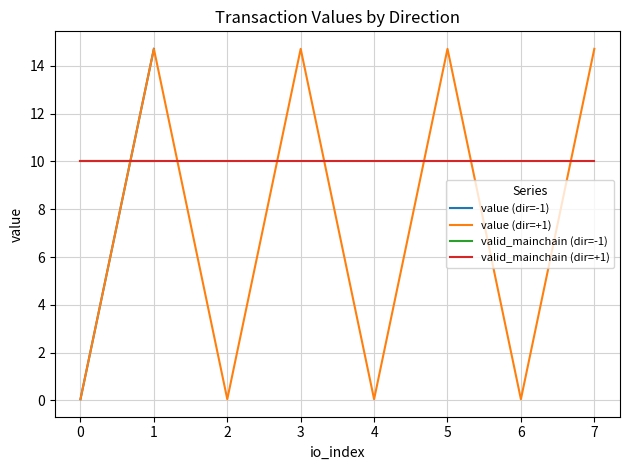

Is the value of value (dir=+1) at 5 greater than the value of valid_mainchain (dir=+1) at 5?

Yes